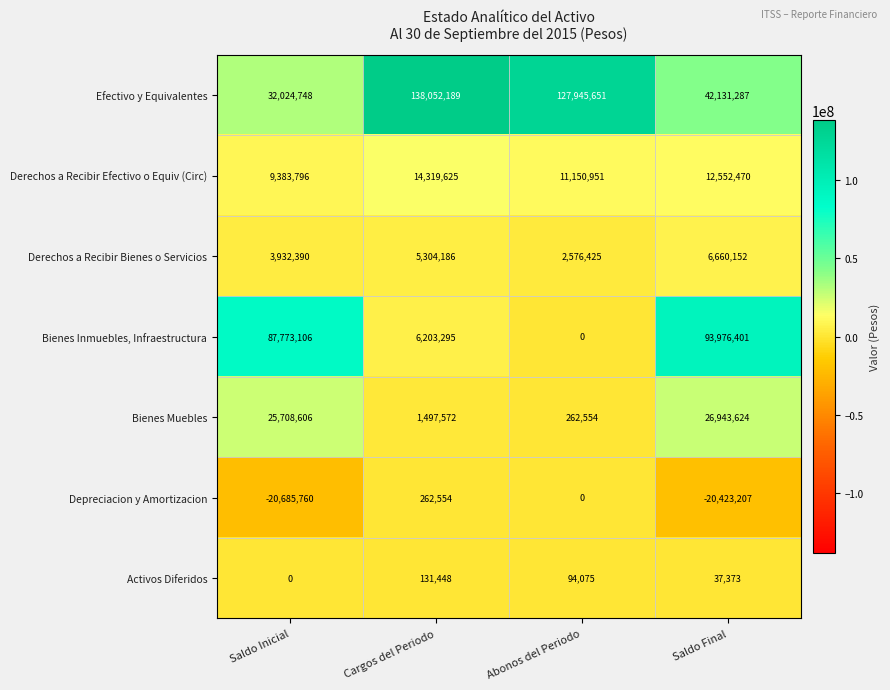

Count the number of categories in the chart.

4